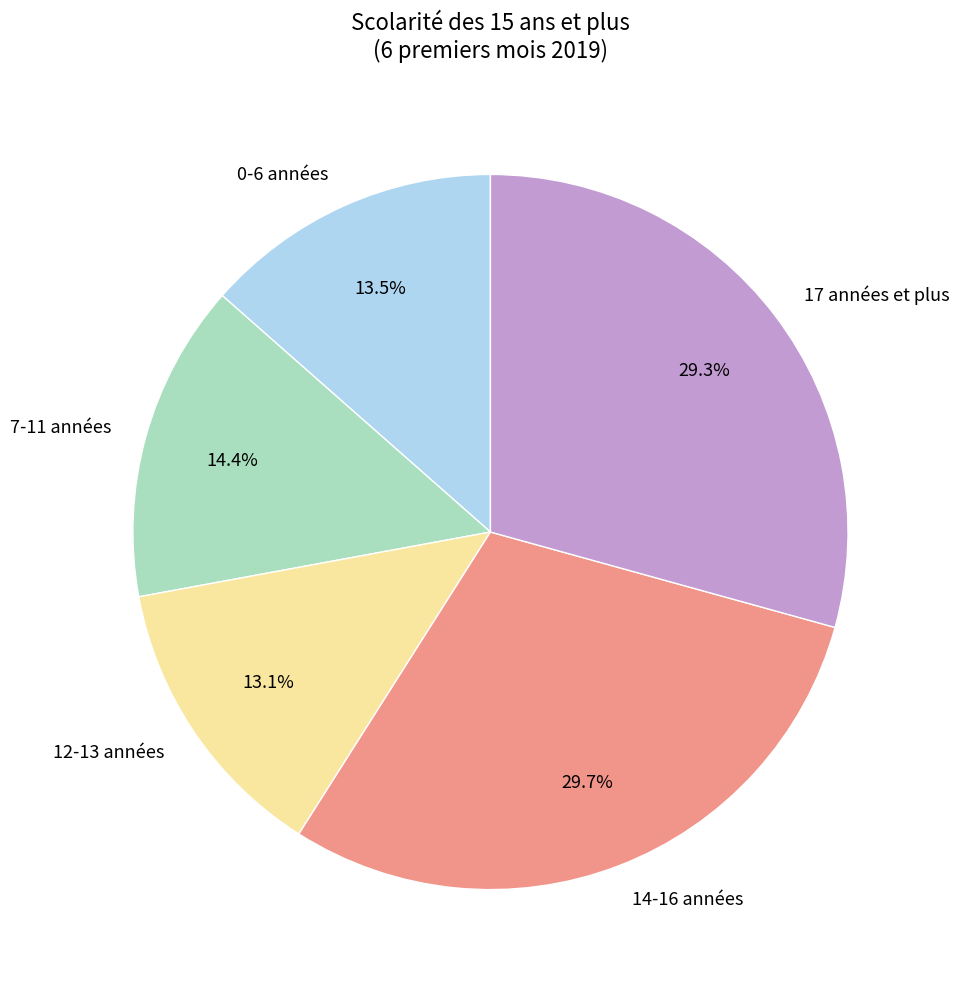

How many segments does this pie chart have?

5